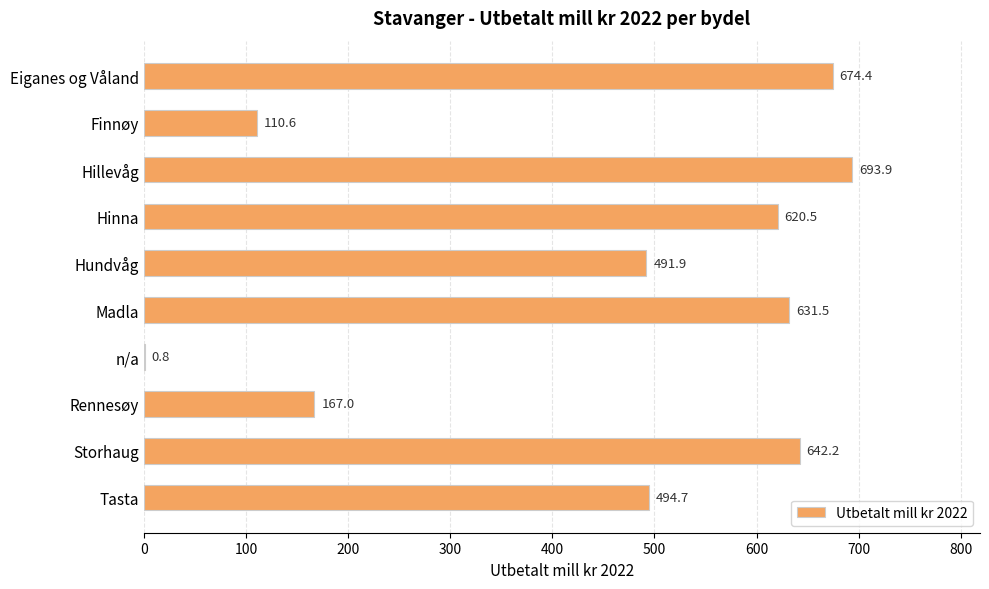

Is it true that the value at Hinna is 620.5?

True